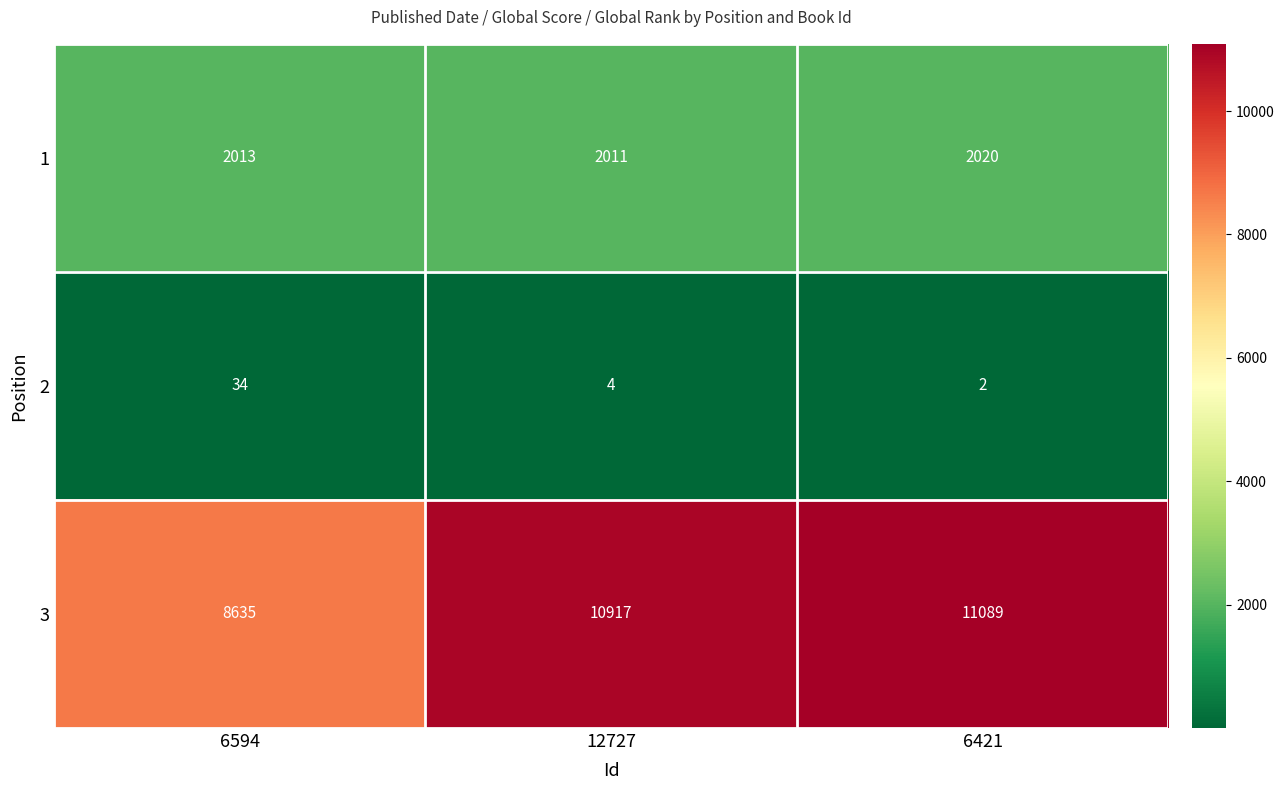

What is the maximum value shown in the chart?

11089